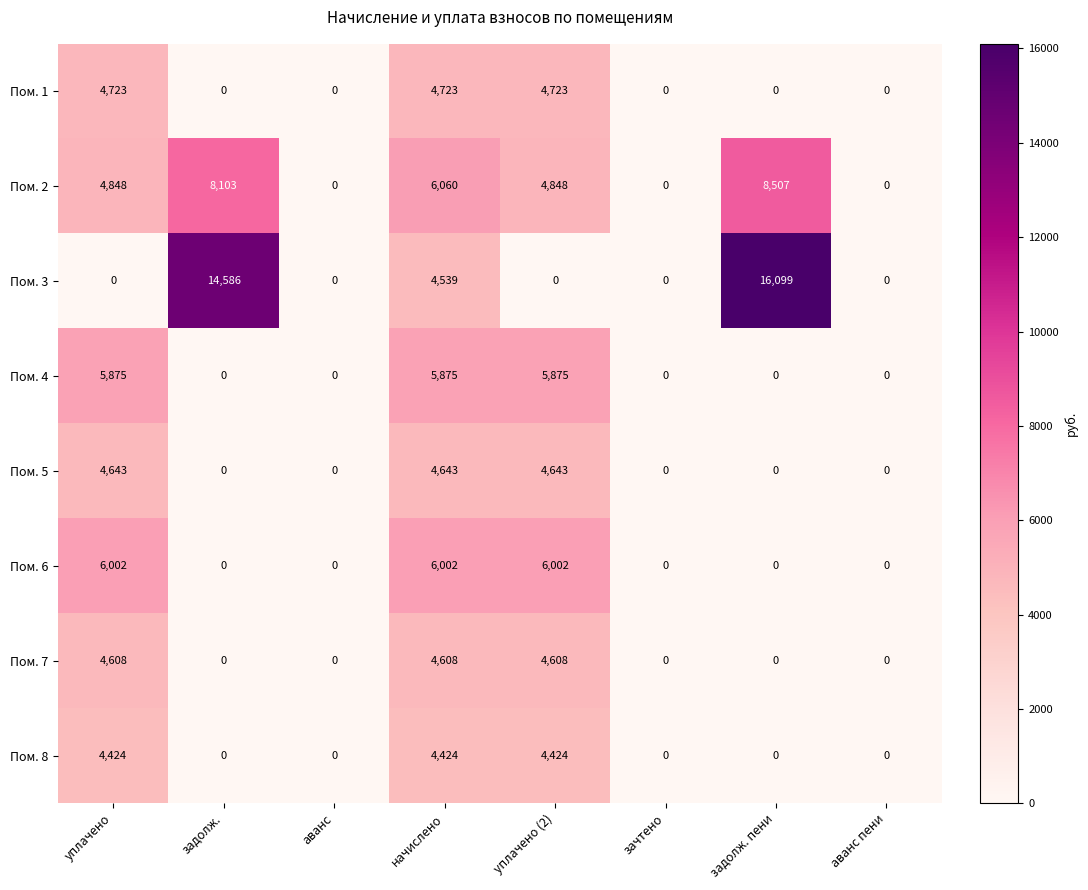

Rank the series by their maximum value, from highest to lowest.

Пом. 3, Пом. 2, Пом. 6, Пом. 4, Пом. 1, Пом. 5, Пом. 7, Пом. 8